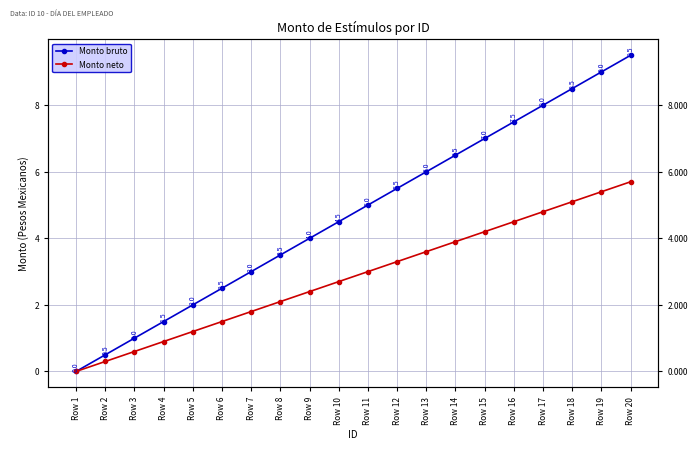

What is the difference between the maximum and second lowest values in the Monto neto series?

5.4